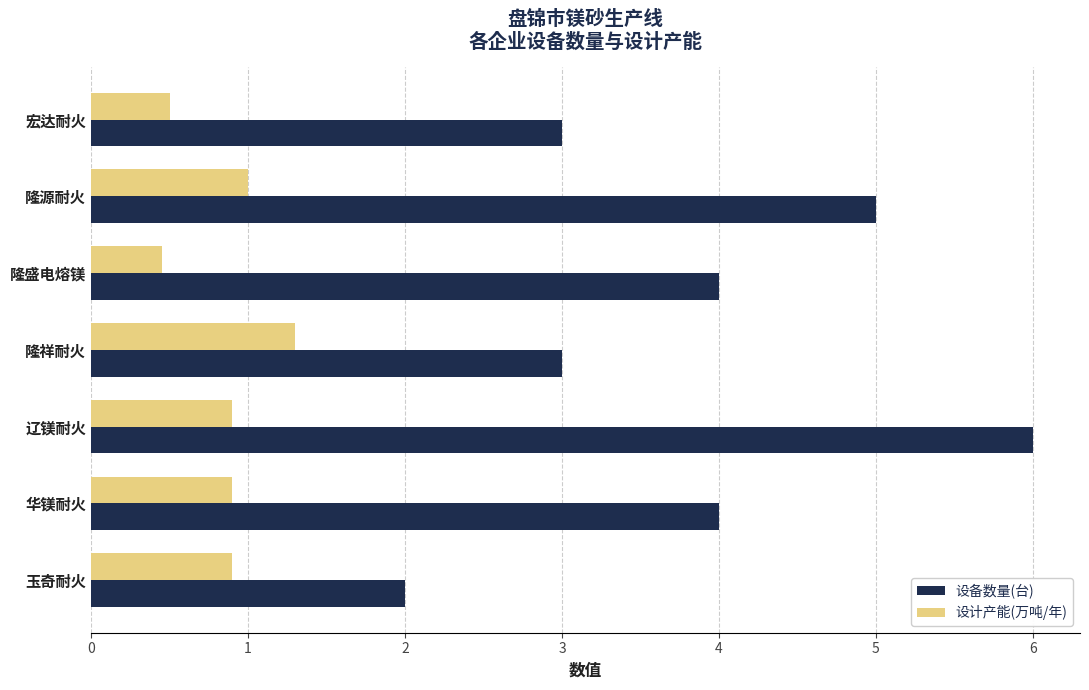

Which series has the largest total across all categories?

设备数量(台)